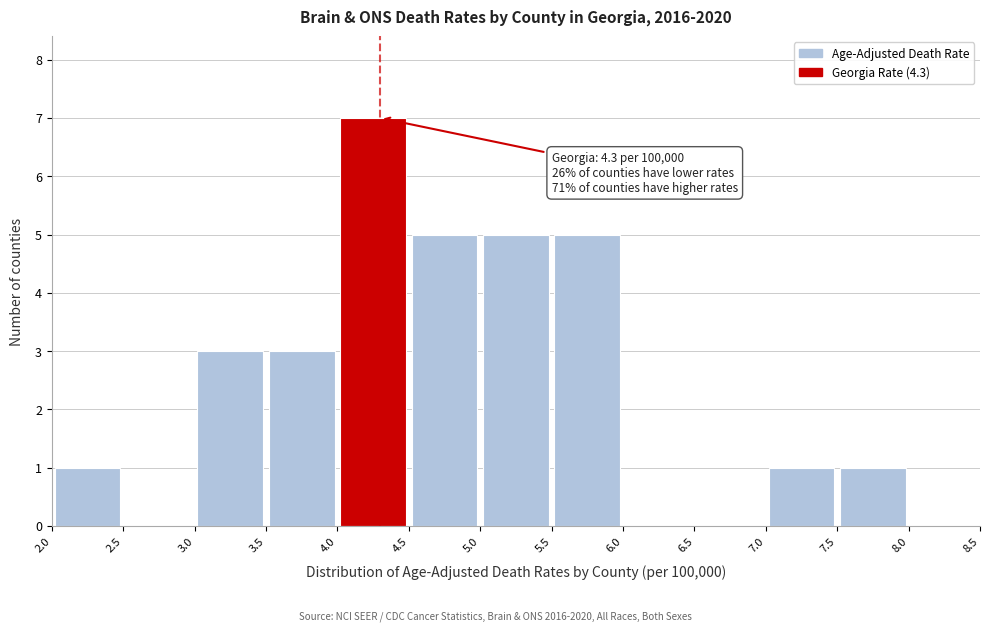

Which range on the x-axis has the tallest bar?

4.0 to 4.5